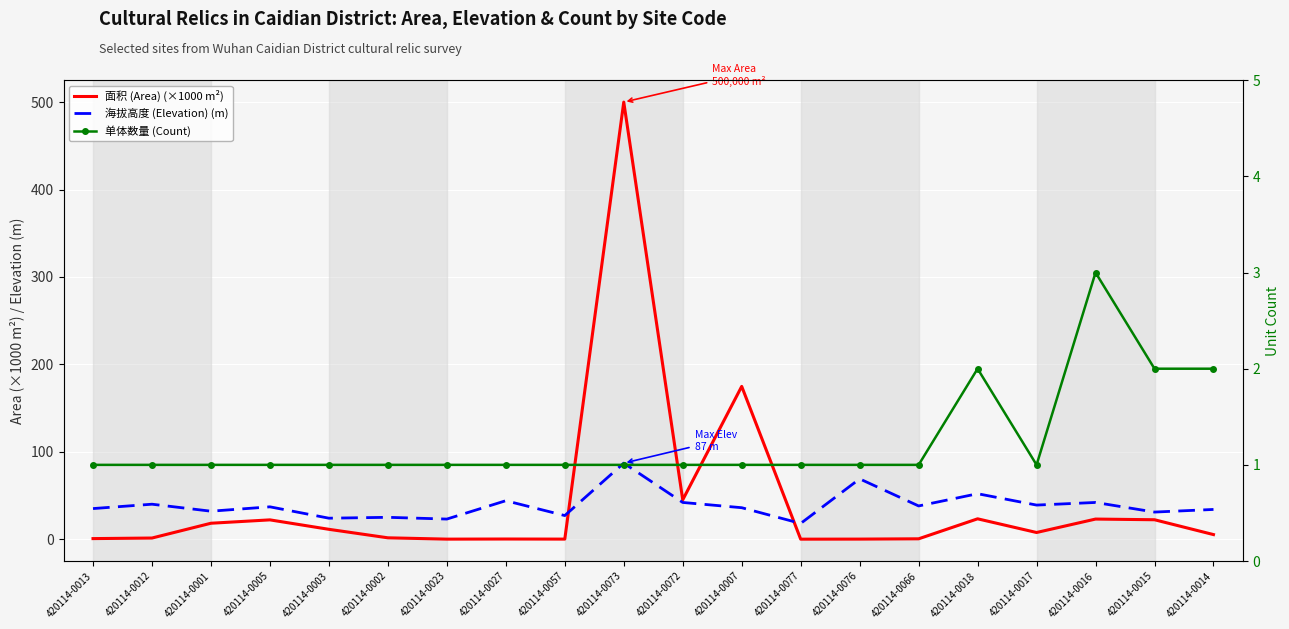

Is it true that 面积 (Area) (×1000 m²) equals 0.0 at 420114-0023?

True